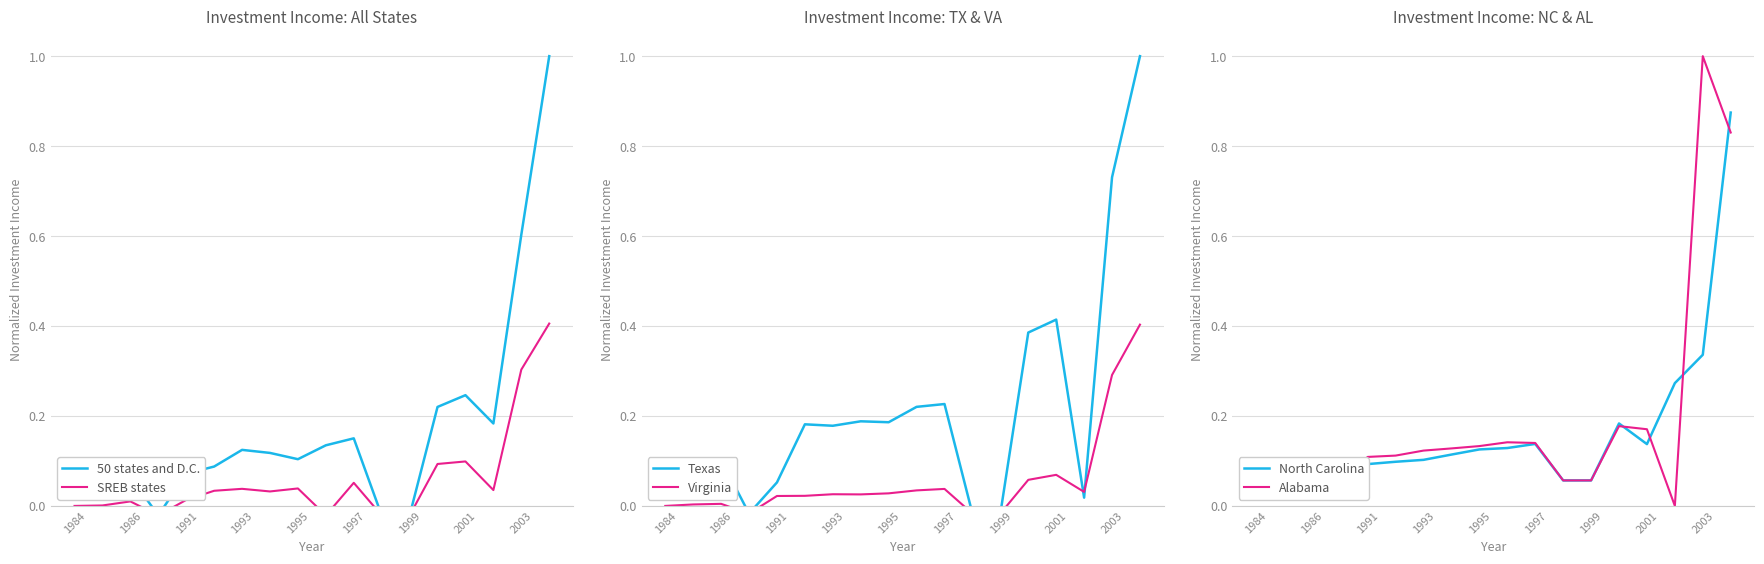

At which label does Alabama reach its peak?

2003